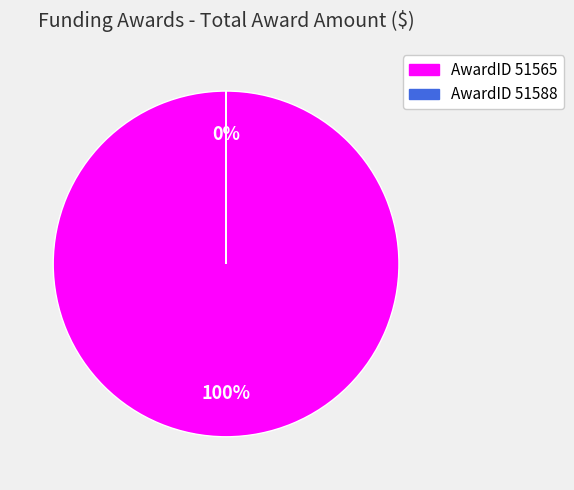

To the nearest percent, what portion does 51565 represent?

100%